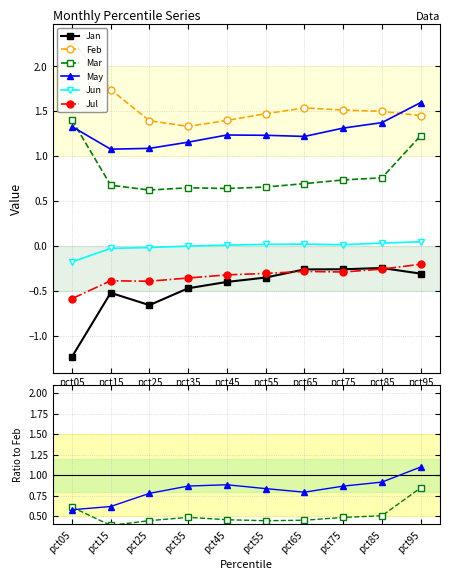

Does the chart have visible grid lines?

Yes